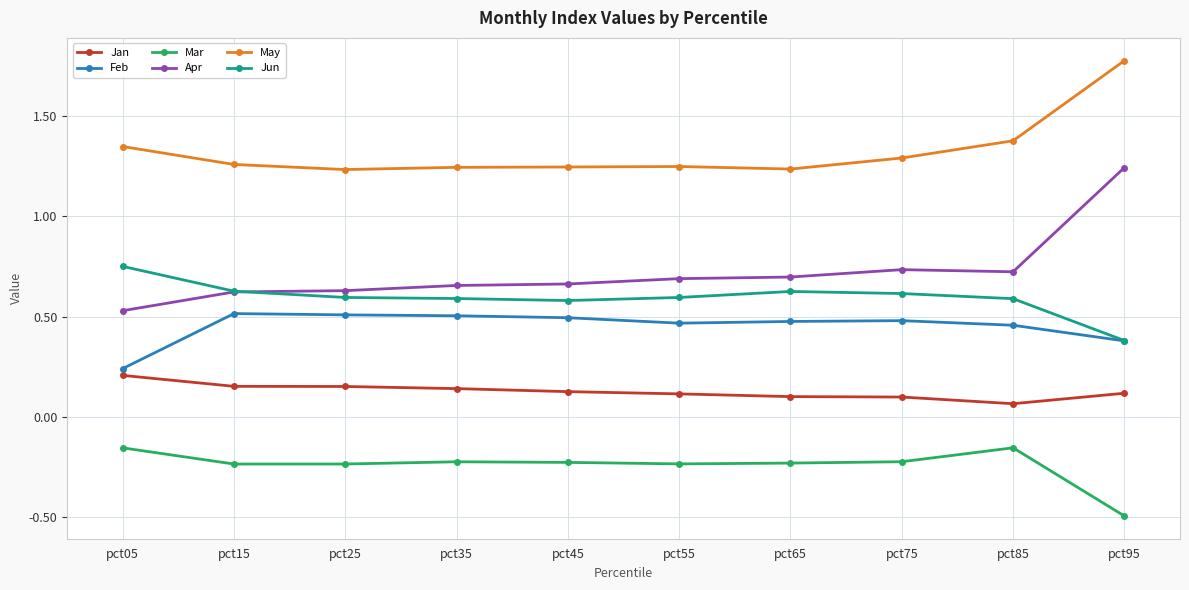

Is this an area chart (filled region under the line)?

No